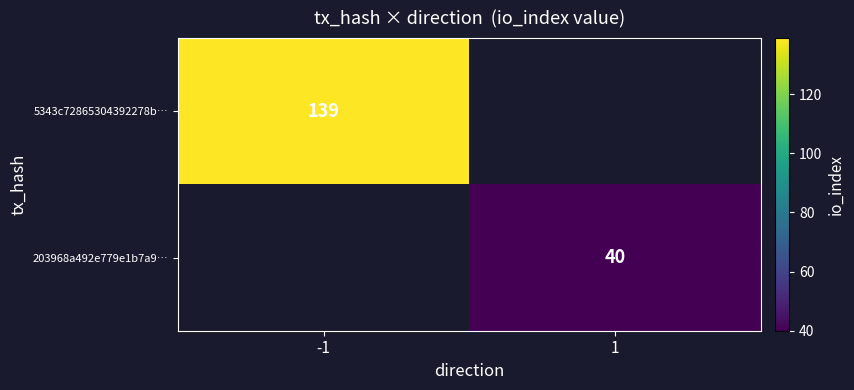

What is the greatest value displayed?

139.0